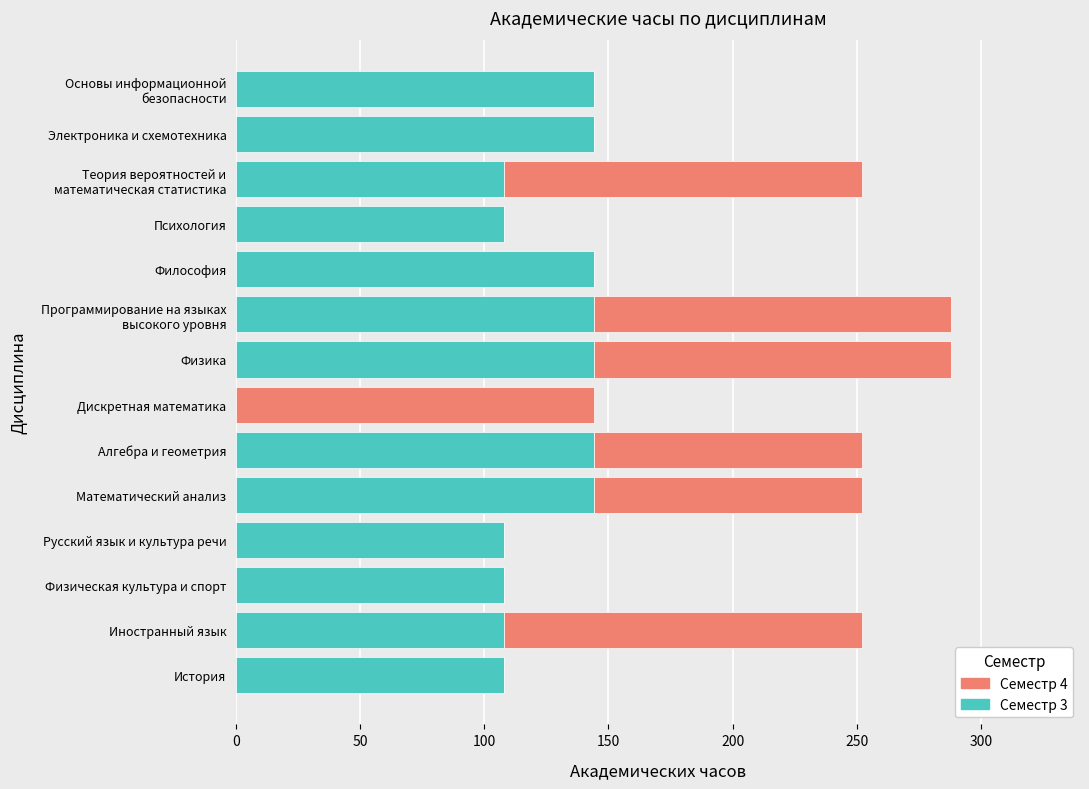

The Семестр 3 series shows 101 at Физика. True or false?

False